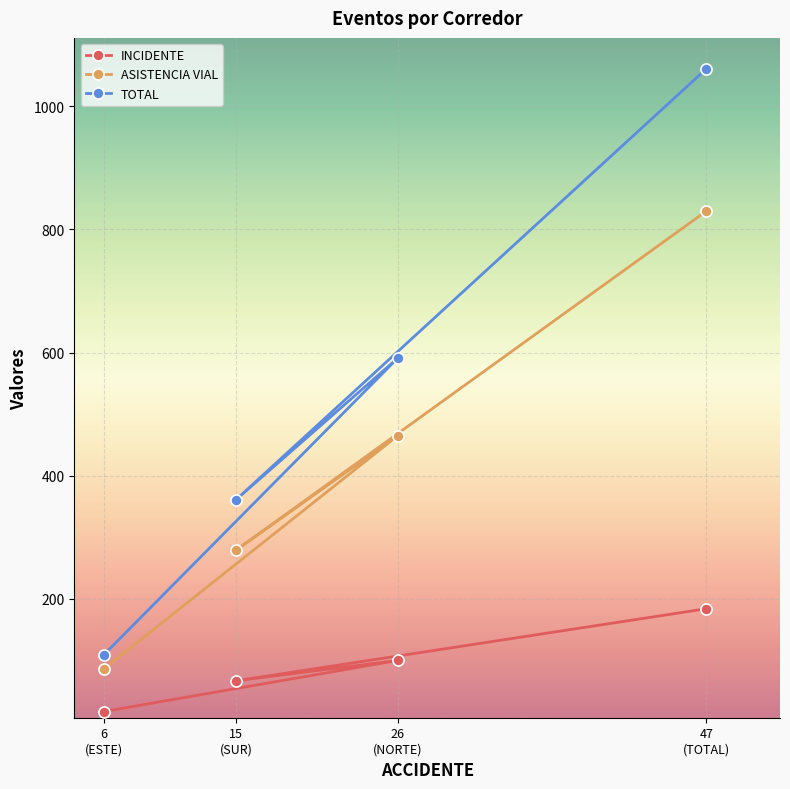

How many lines are shown in the chart?

3